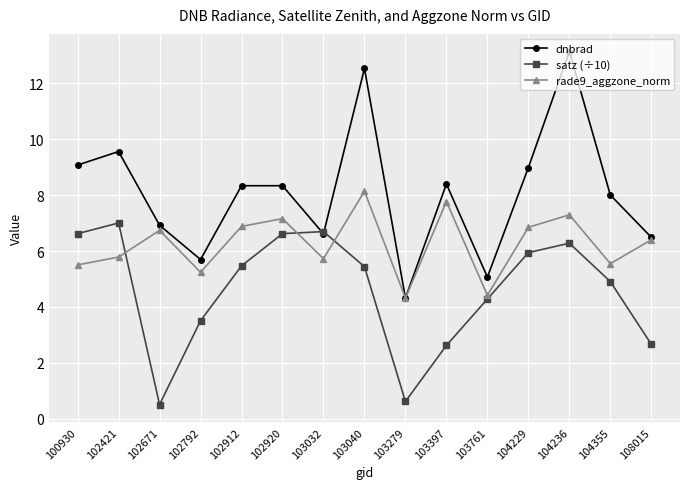

At which category does dnbrad reach its first local valley?

102792